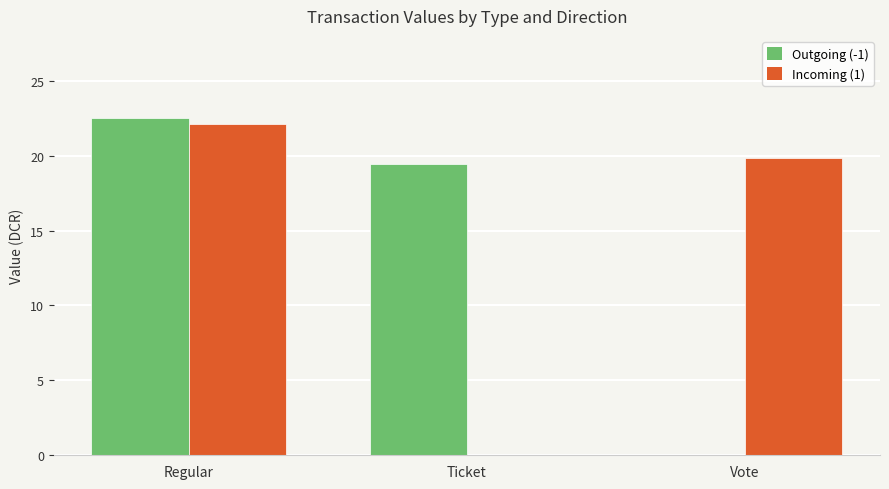

Are the bars grouped side by side (vs. stacked)?

Yes